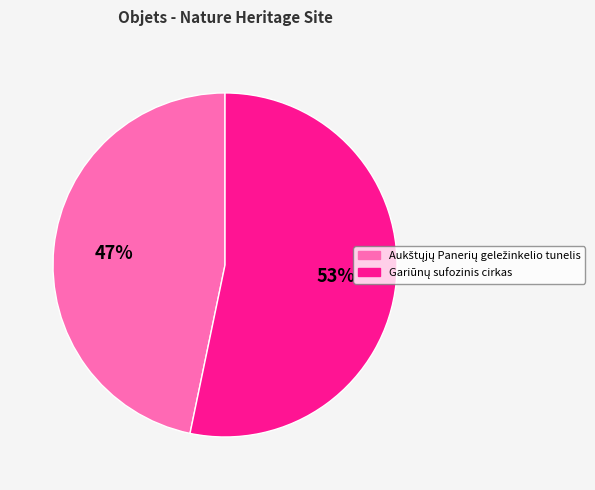

Does any single category account for the majority?

Yes